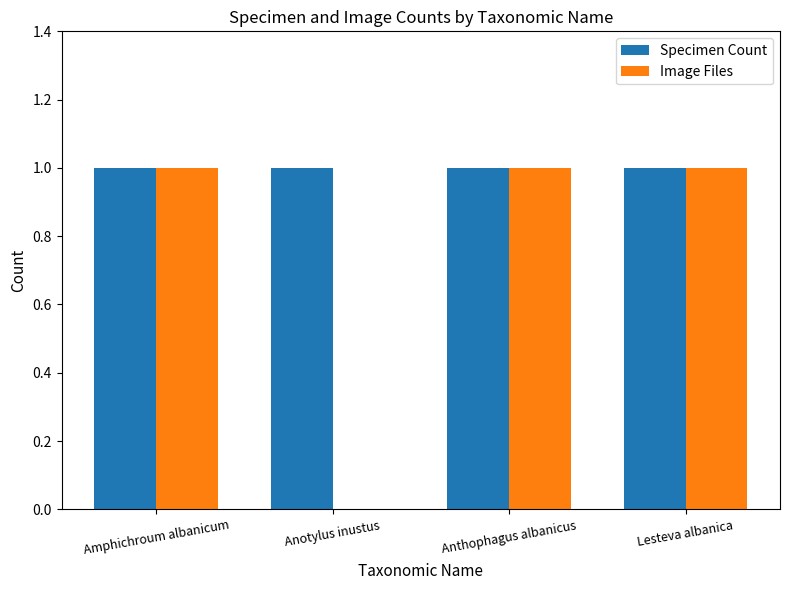

Are the bars grouped side by side (vs. stacked)?

Yes